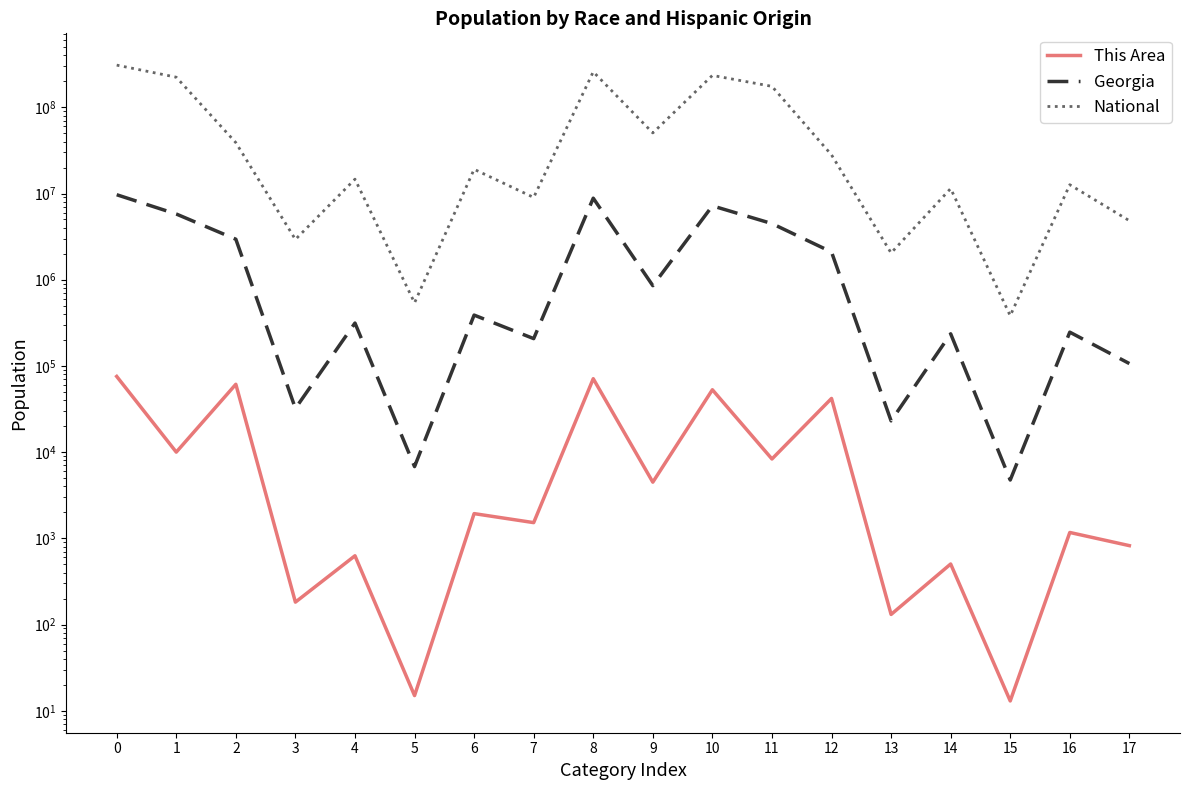

True or false: This Area and National intersect in this chart.

False